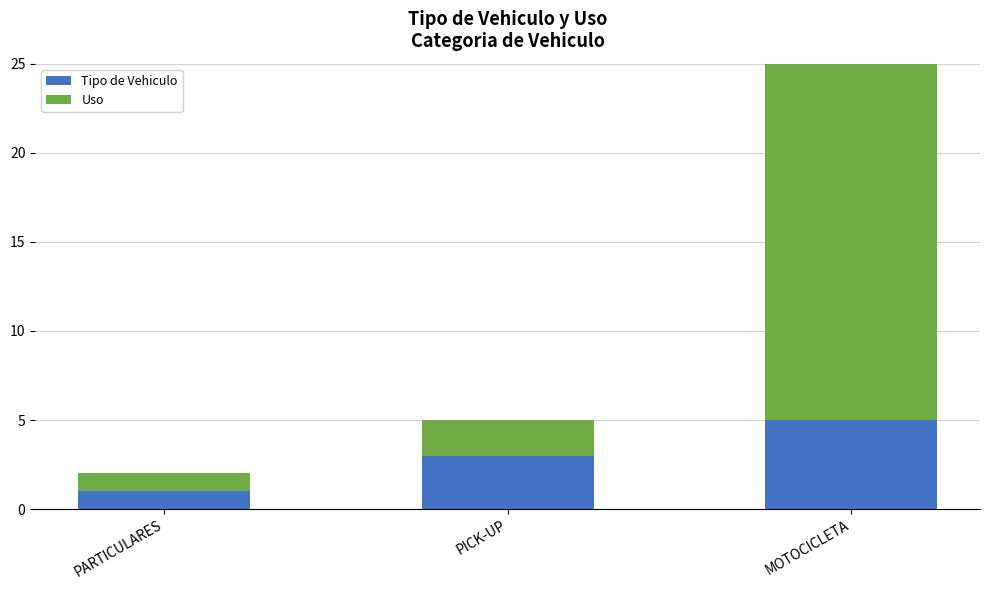

True or false: Tipo de Vehiculo has a value of 5 at MOTOCICLETA.

True